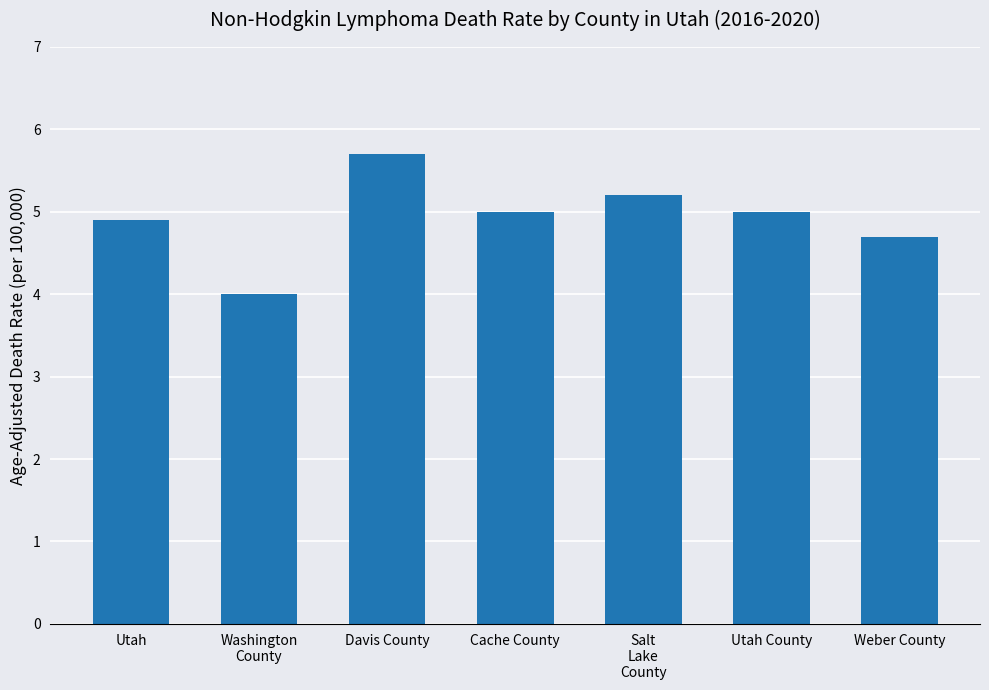

Reading left to right, extract all data points from this chart.

Utah=4.9	Washington
County=4.0	Davis County=5.7	Cache County=5.0	Salt
Lake
County=5.2	Utah County=5.0	Weber County=4.7